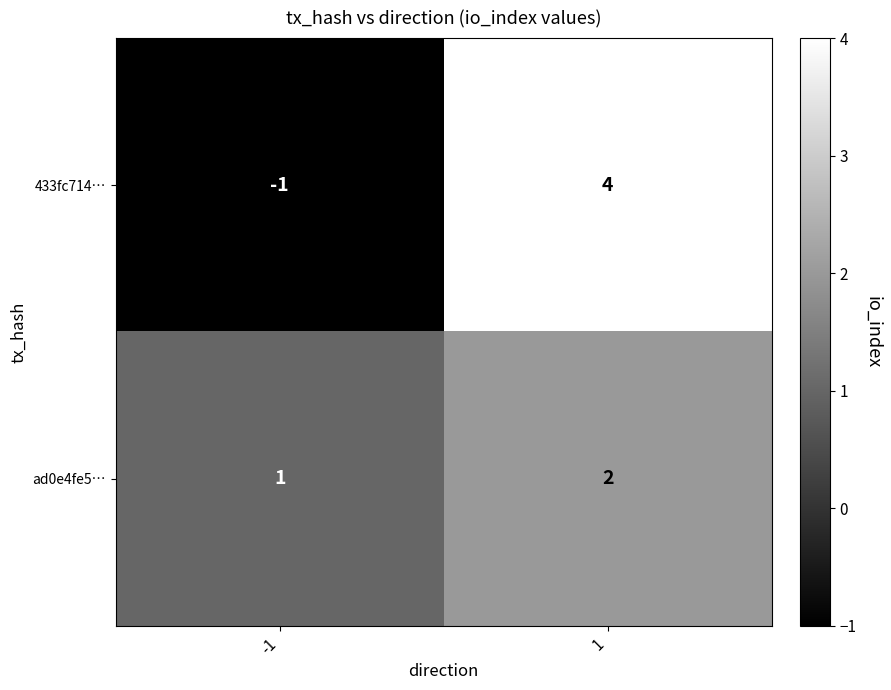

The value of 433fc714… at 1 is 4. True or false?

True